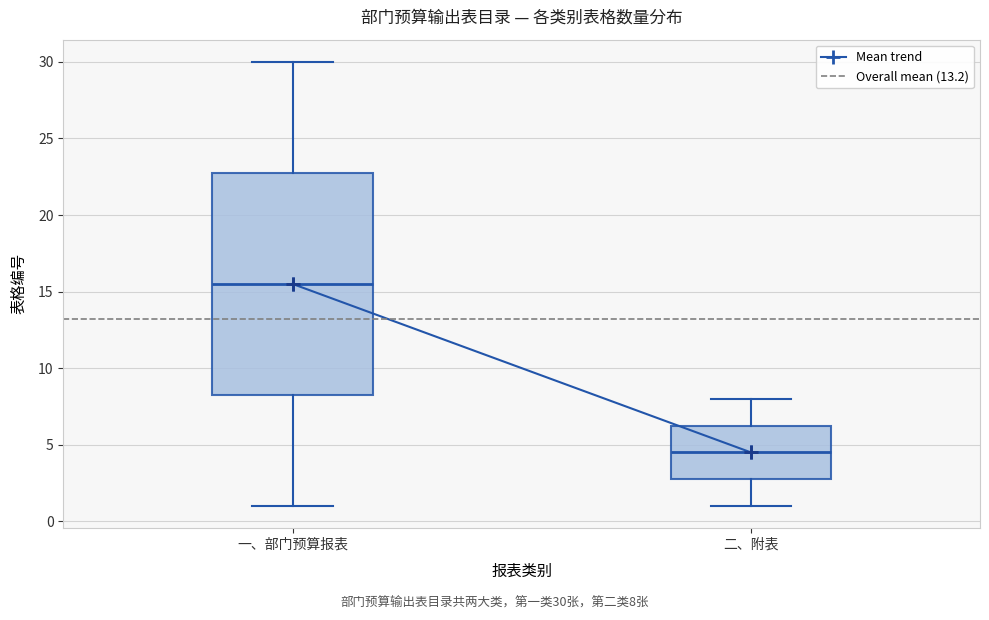

Reading left to right, read every box against the y-axis: the position of its median line, the range the box covers, and the ends of its whiskers. The values are not printed on the chart, so give them approximately, as read against the axis.

一、部门预算报表: median 15.5, box 8.5 to 23.0, whiskers 1.0 to 30.0
二、附表: median 4.5, box 3.0 to 6.5, whiskers 1.0 to 8.0